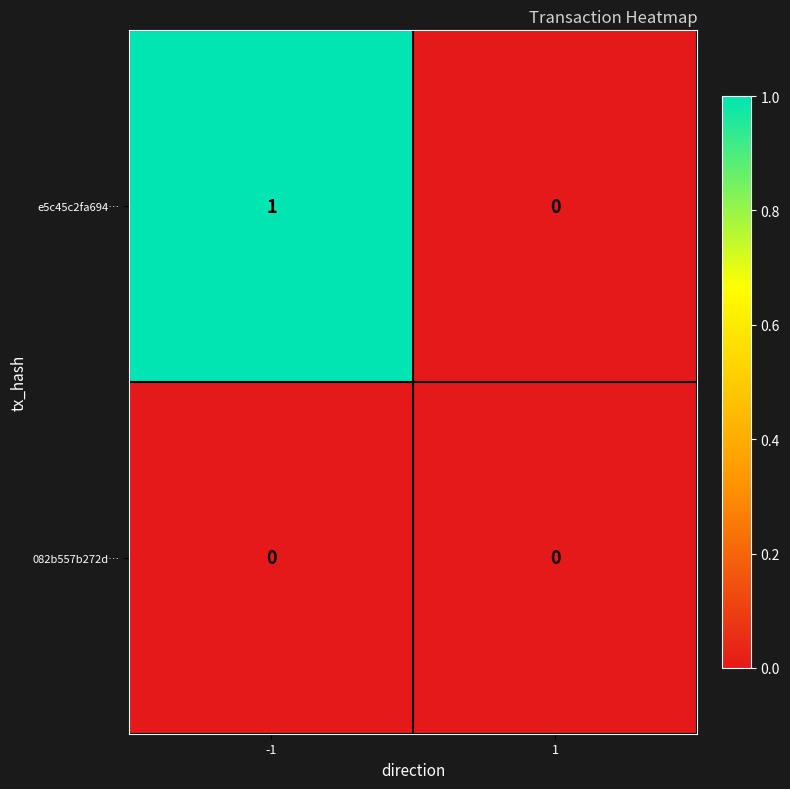

Reading left to right, list all the values displayed in this chart.

e5c45c2fa694…: -1=1	1=0
082b557b272d…: -1=0	1=0